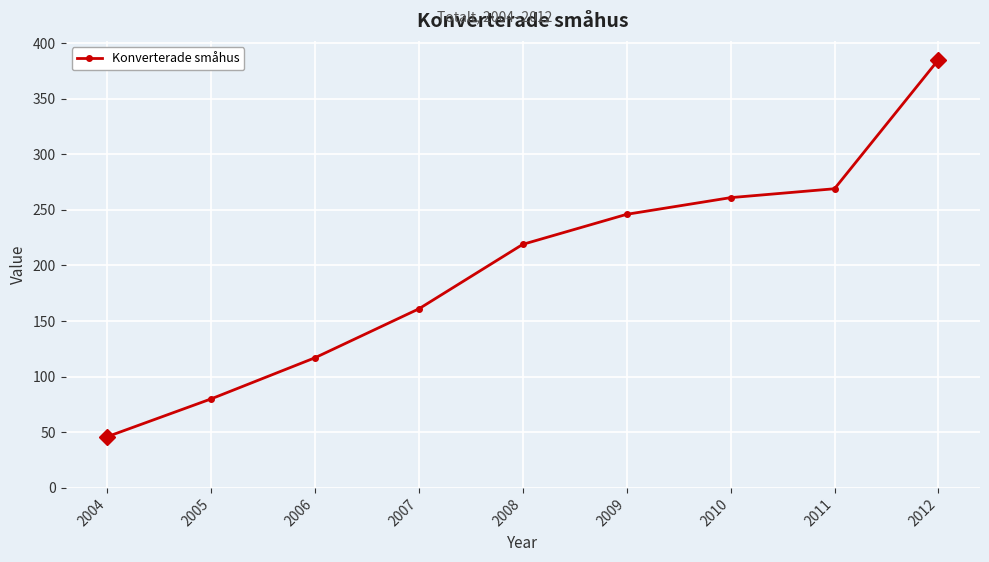

What is the value of the 8th point from the left?

269